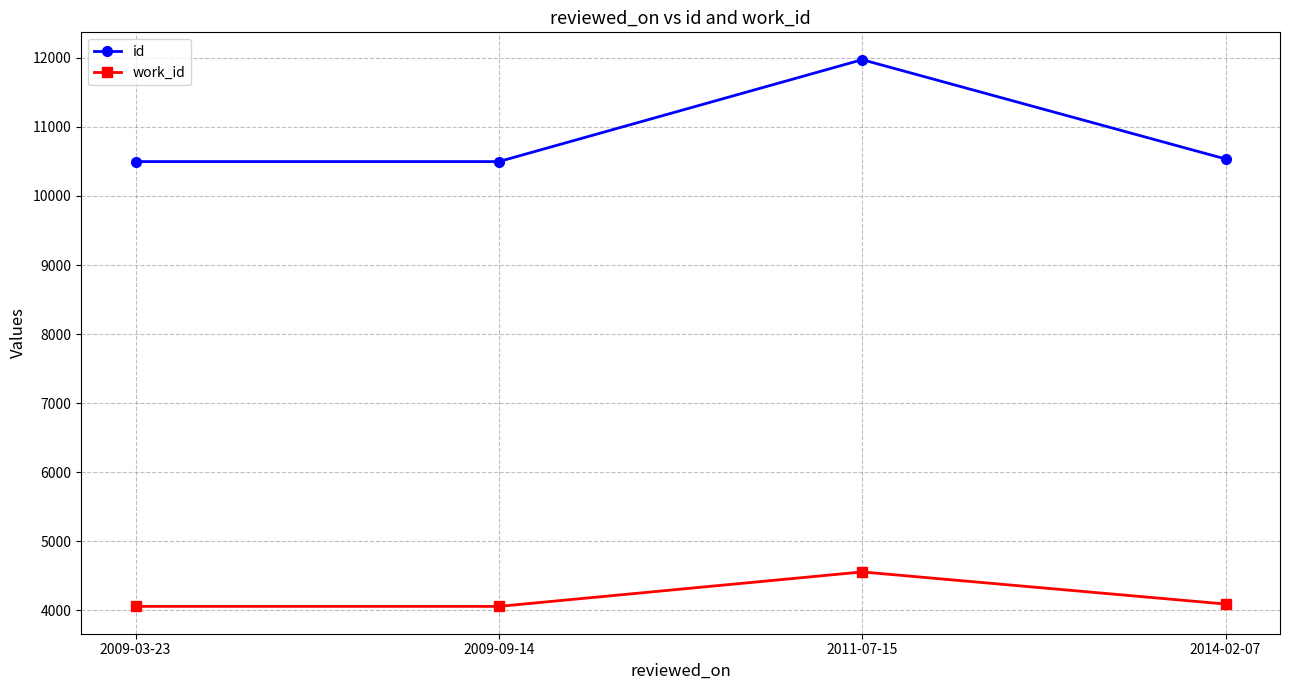

True or false: work_id and id intersect in this chart.

False